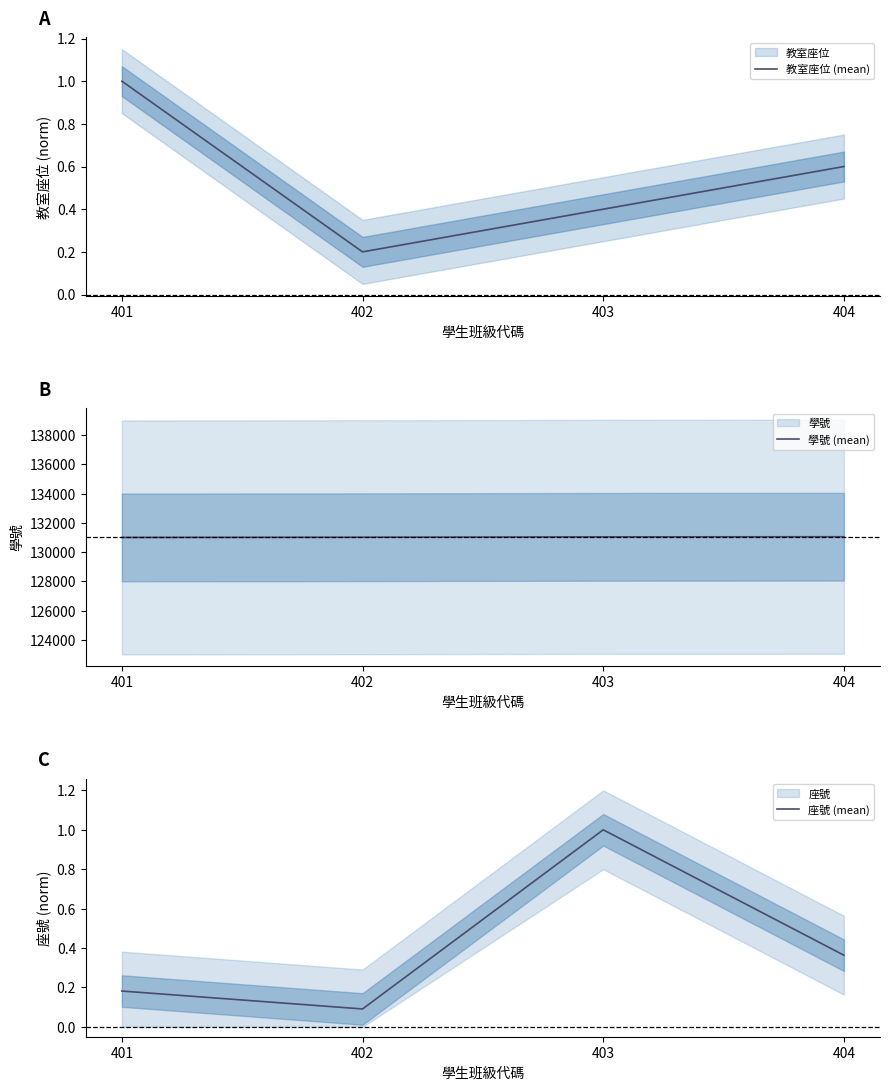

Where do 教室座位 (mean) and 座號 (mean) first cross each other?

402 and 403